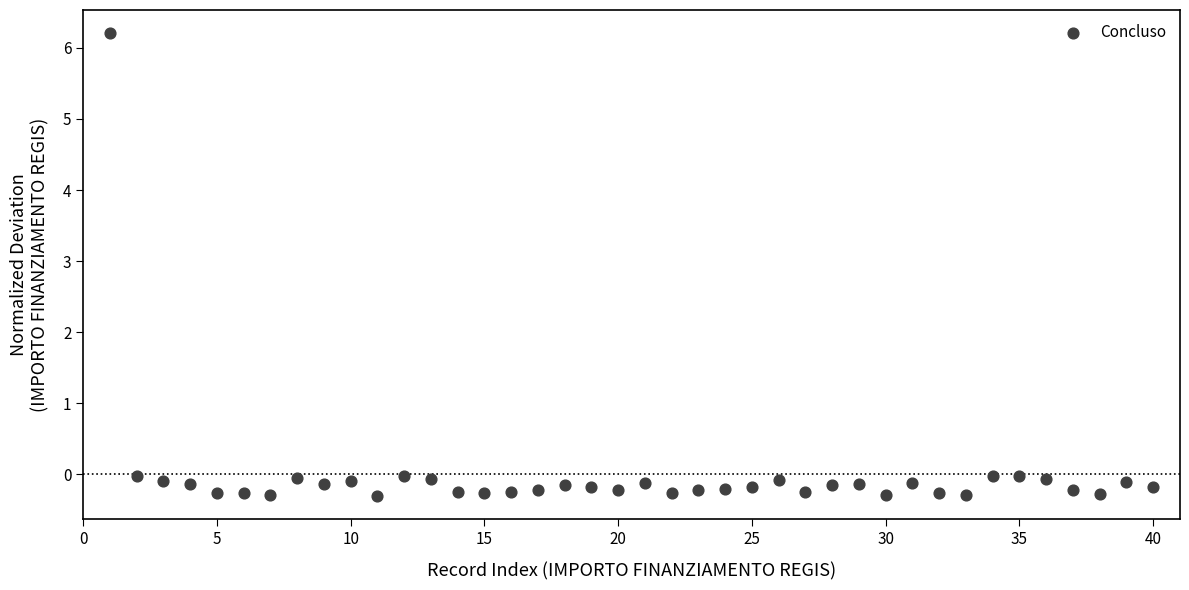

What is the range of X values (max minus min)?

39.0